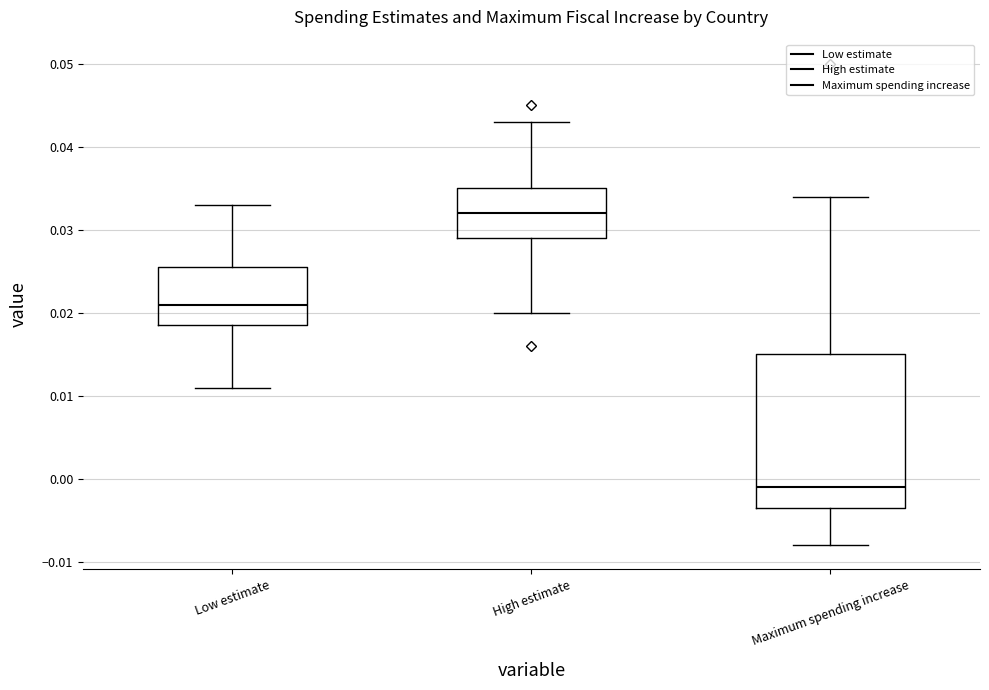

Which box's median line is the highest?

High estimate